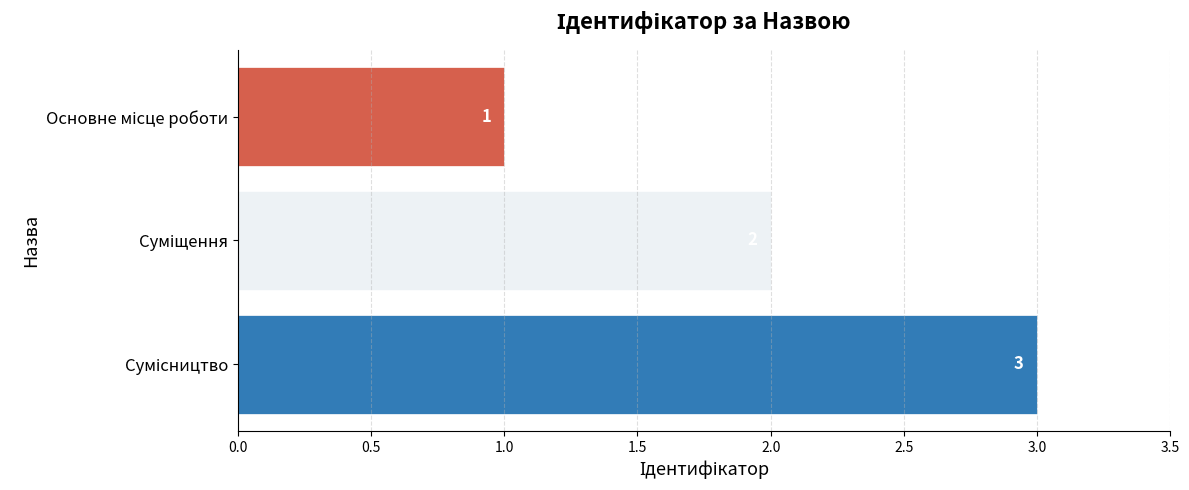

How many values are between 1 and 3?

3